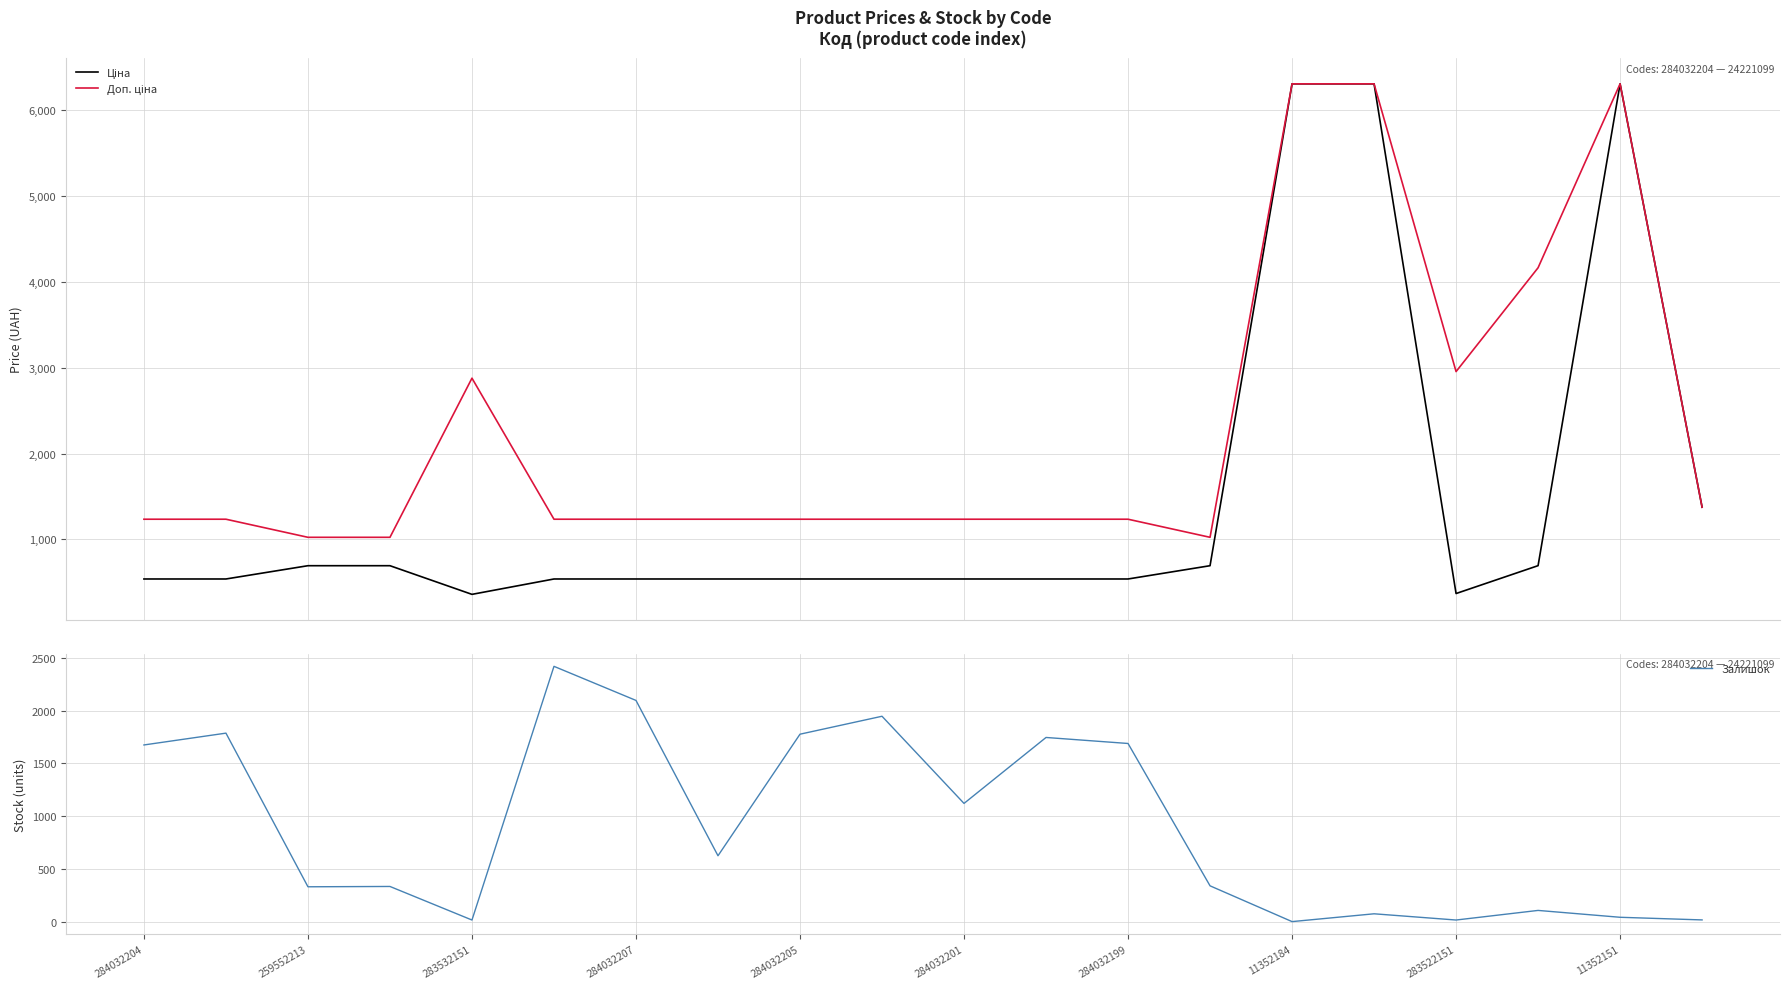

Rank the series by their average value, from highest to lowest.

Доп. ціна, Ціна, Залишок